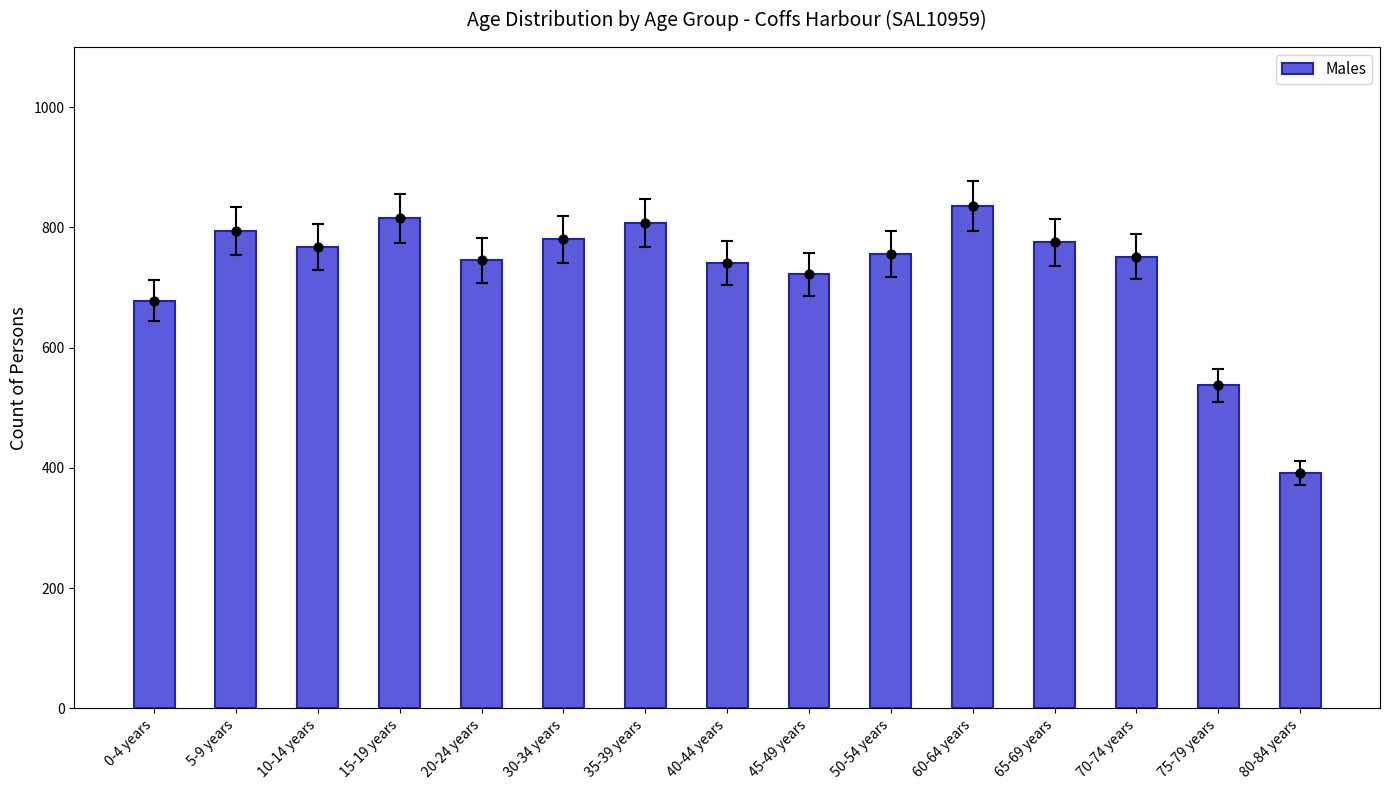

Which has a higher value, 60-64 years or 40-44 years?

60-64 years